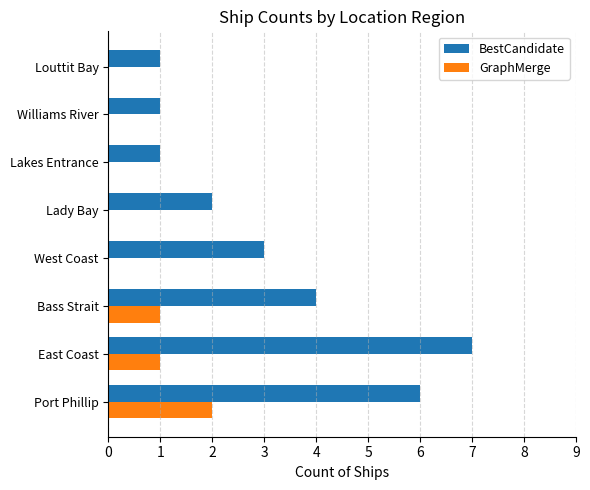

Which series has the largest total across all categories?

BestCandidate